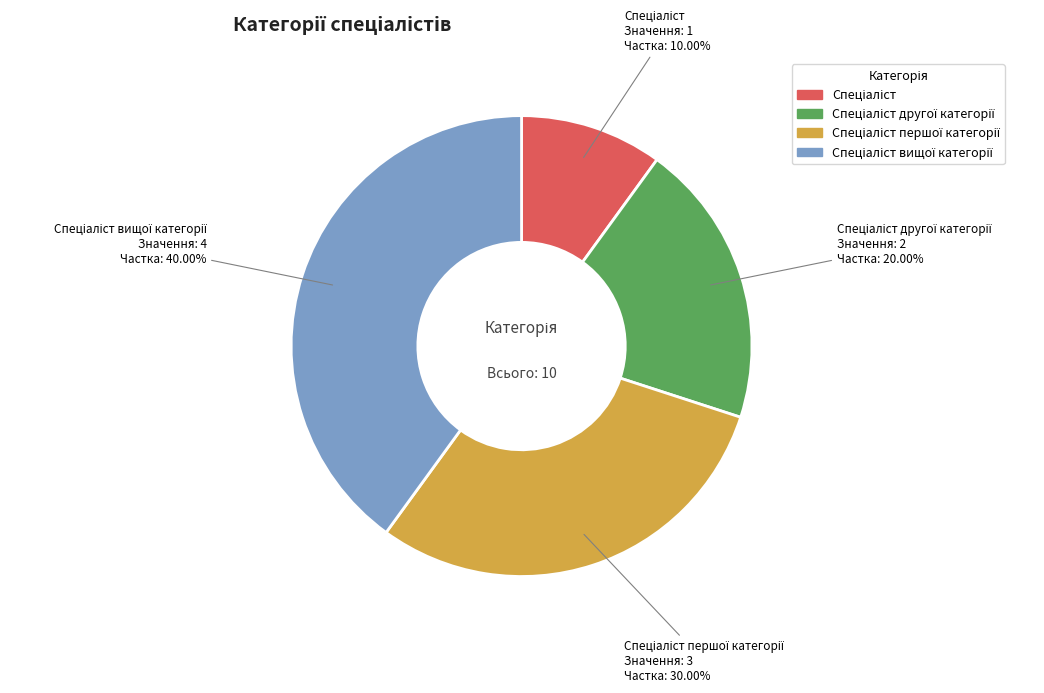

How many slices are in this pie chart?

4